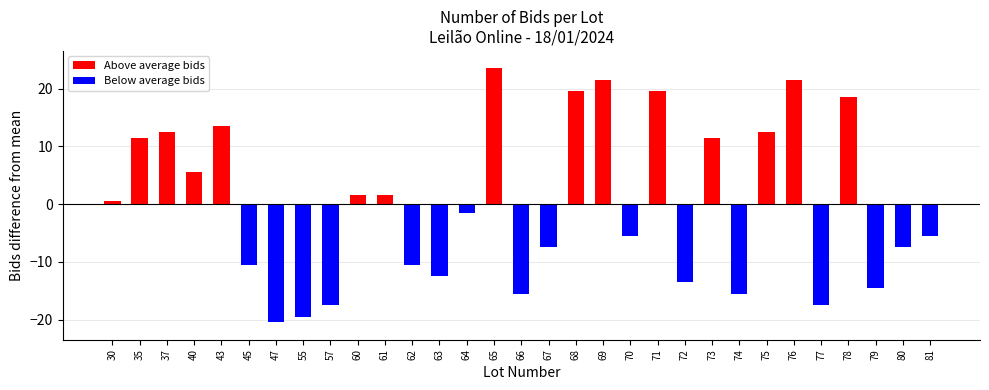

Rank the series at 55 from highest to lowest value.

Above average bids, Below average bids